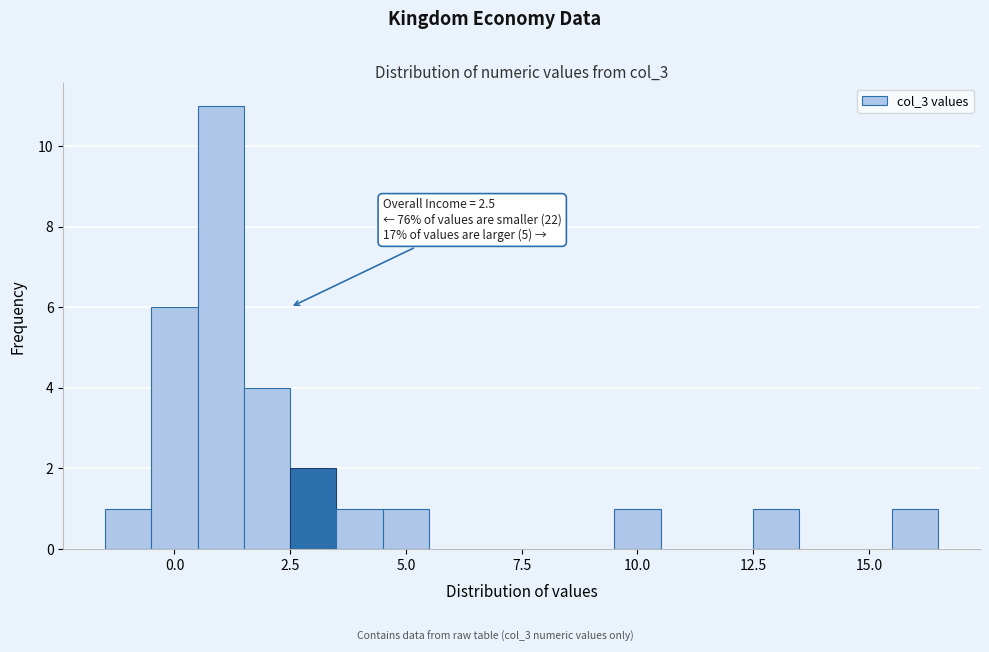

Read against the x-axis, roughly where is the centre of the tallest bar?

1.0